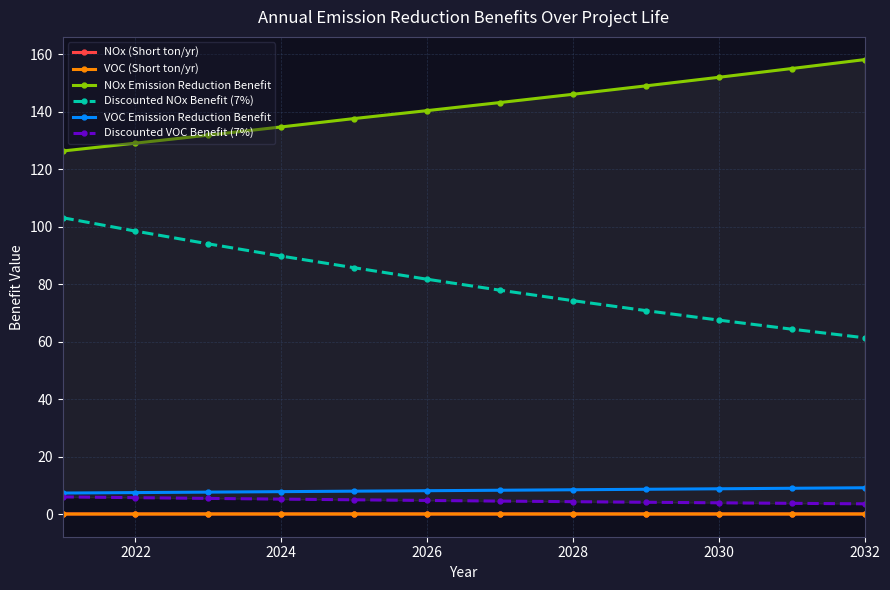

True or false: VOC (Short ton/yr) and Discounted NOx Benefit (7%) intersect in this chart.

False